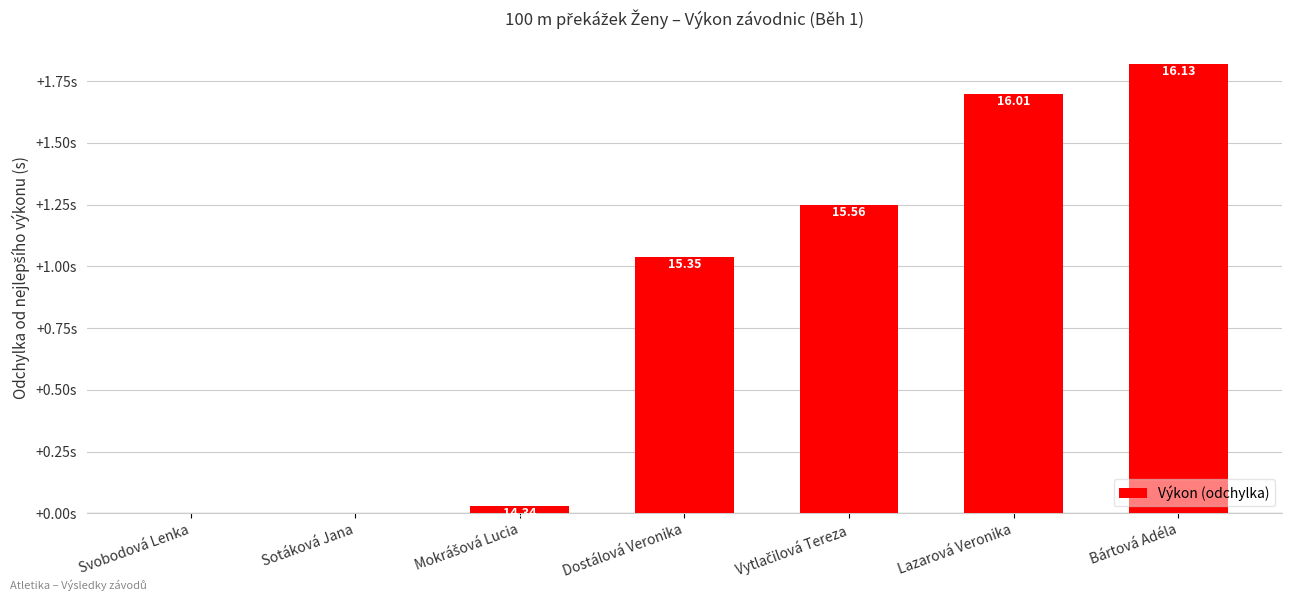

Are the bars grouped side by side (vs. stacked)?

No